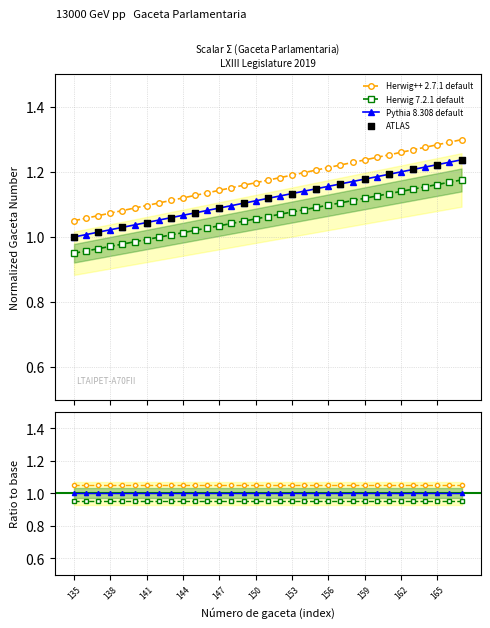

What is the change in value from 143 to 167?

+0.2